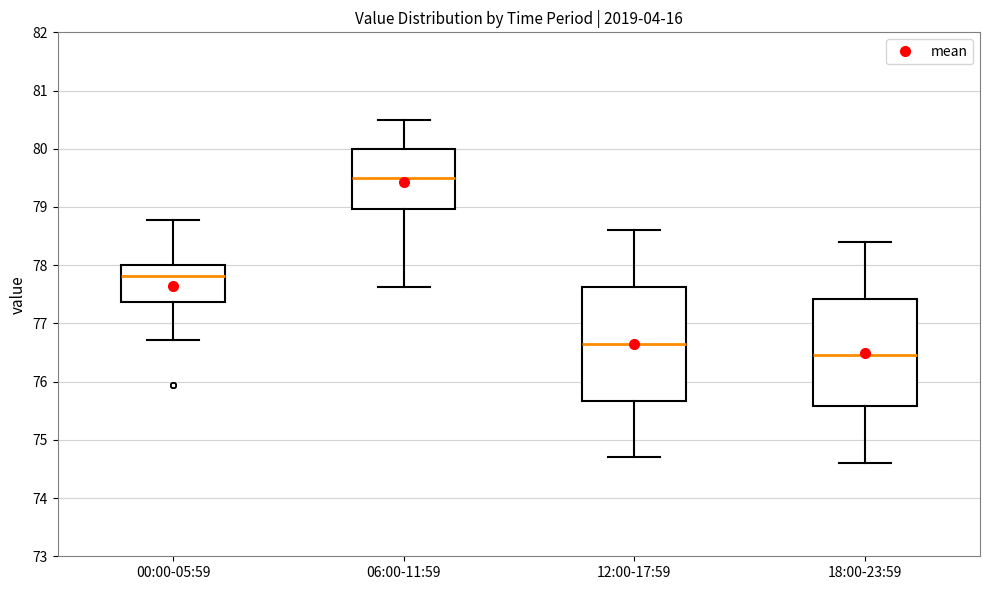

Reading left to right, transcribe this box plot: for each box, give where its median line is, the range the box spans, and where its two whiskers end, as read against the y-axis. The values are not printed on the chart, so give them approximately, as read against the axis.

00:00-05:59: median 77.8, box 77.4 to 78.0, whiskers 76.7 to 78.8
06:00-11:59: median 79.5, box 79.0 to 80.0, whiskers 77.6 to 80.5
12:00-17:59: median 76.7, box 75.7 to 77.6, whiskers 74.7 to 78.6
18:00-23:59: median 76.5, box 75.6 to 77.4, whiskers 74.6 to 78.4